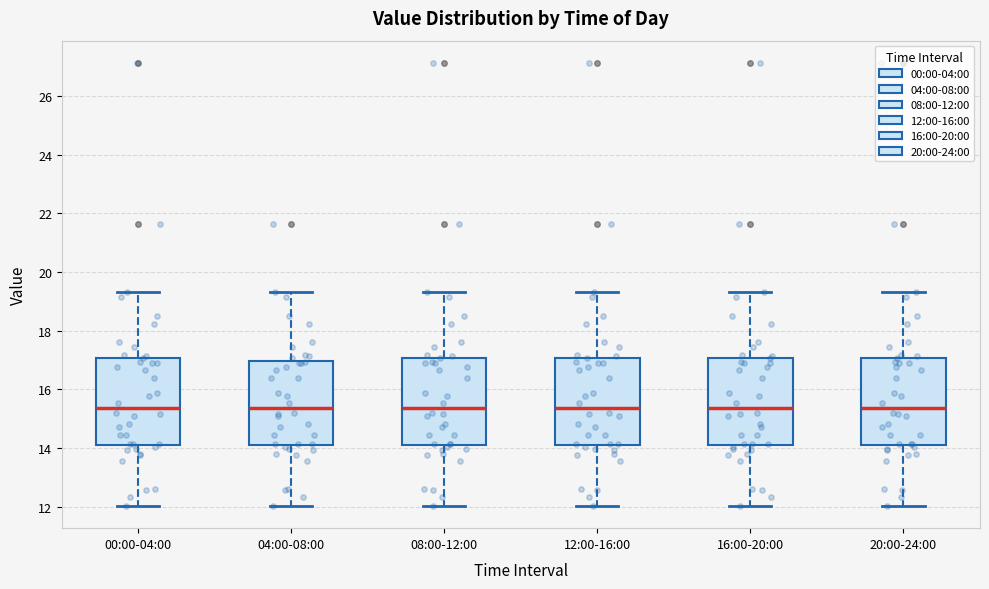

Where is the upper edge of the box for 00:00-04:00 on the y-axis? The values are not printed on the chart, so give them approximately, as read against the axis.

17.0